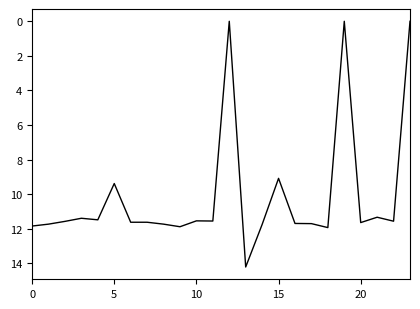

Does the chart display data point markers on the line(s)?

No